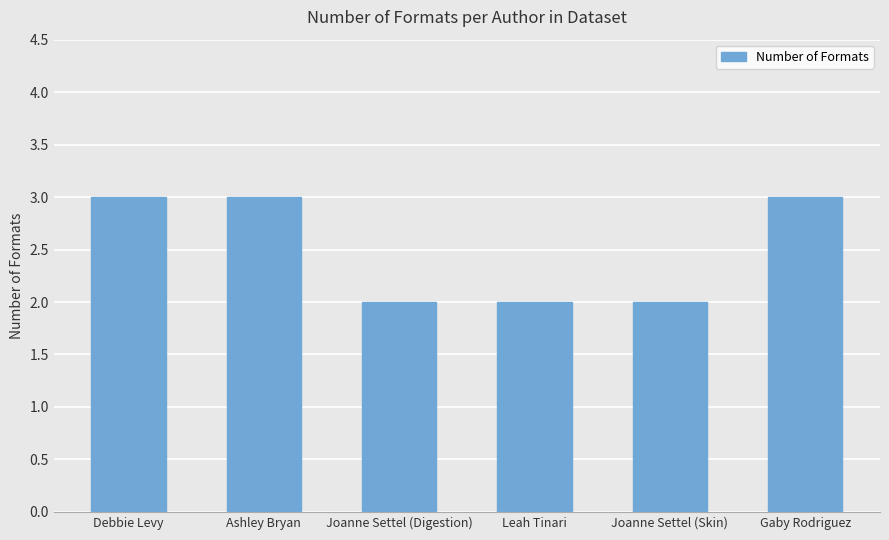

Between Joanne Settel (Skin) and Gaby Rodriguez, which is larger?

Gaby Rodriguez